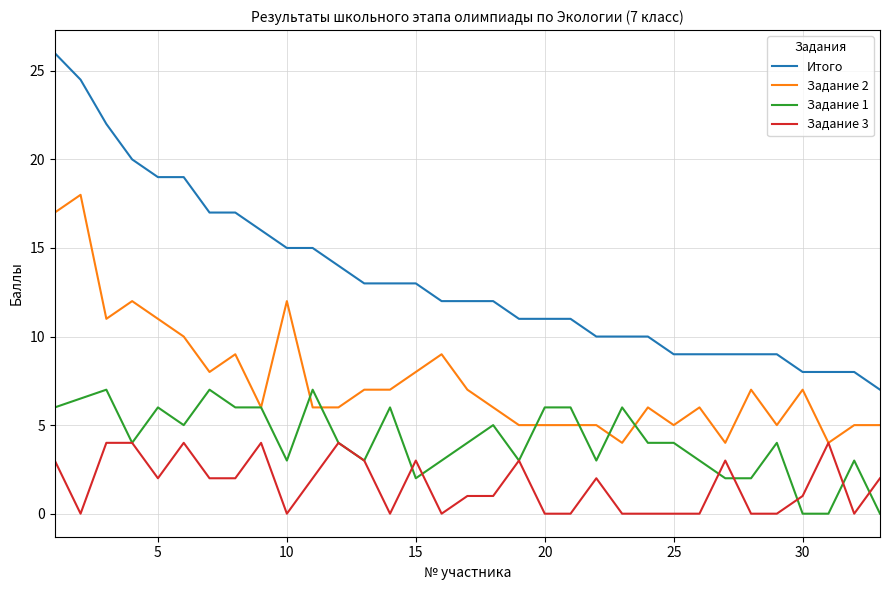

What is the average value of the Итого series?

13.3